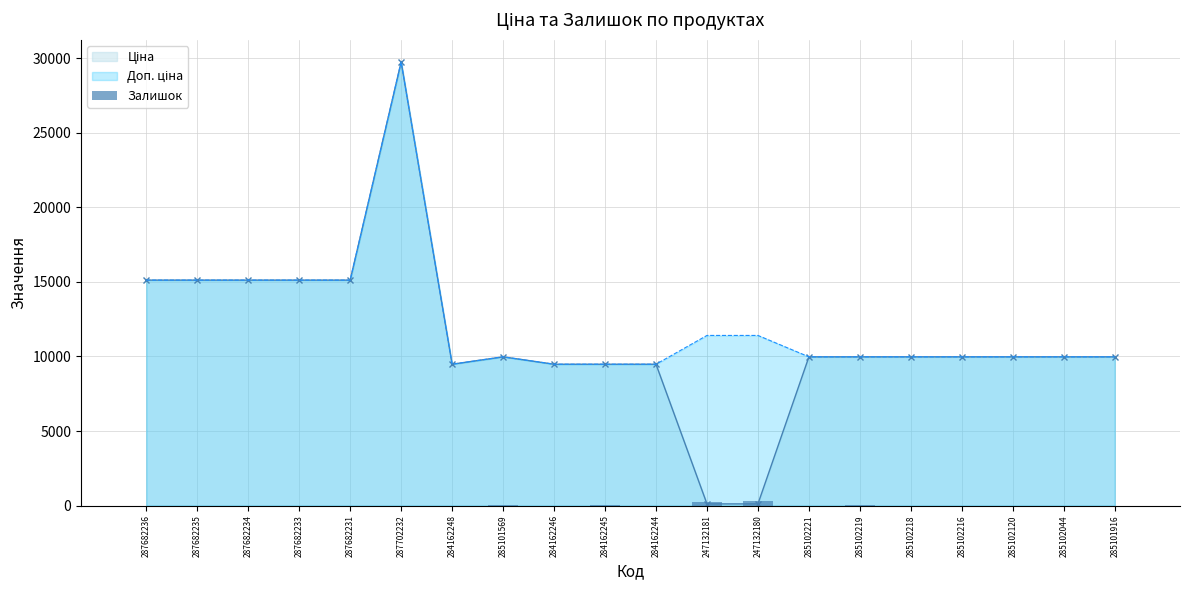

At which label is the value closest to 145?

247132181